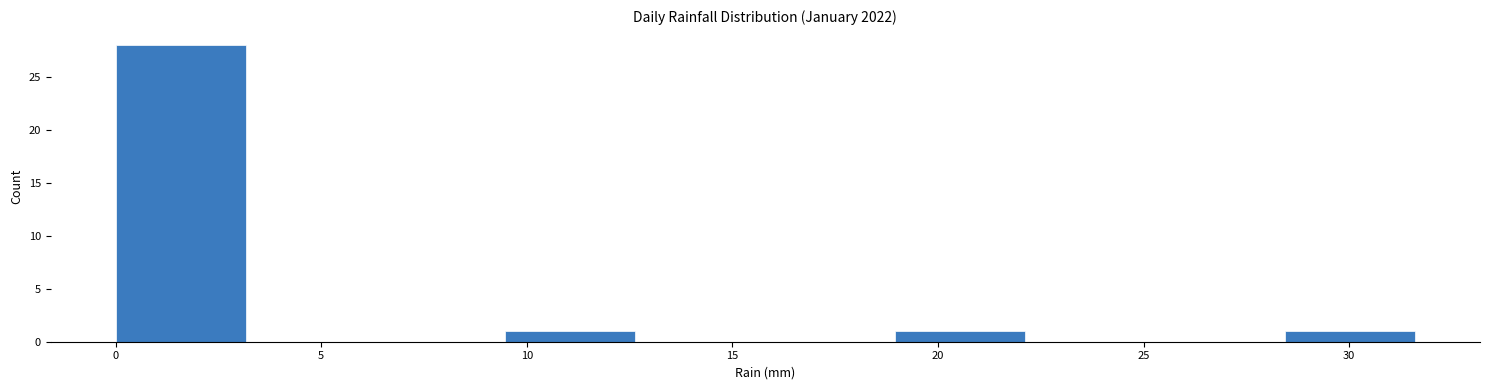

Which range on the x-axis has the tallest bar?

0.0 to 3.0